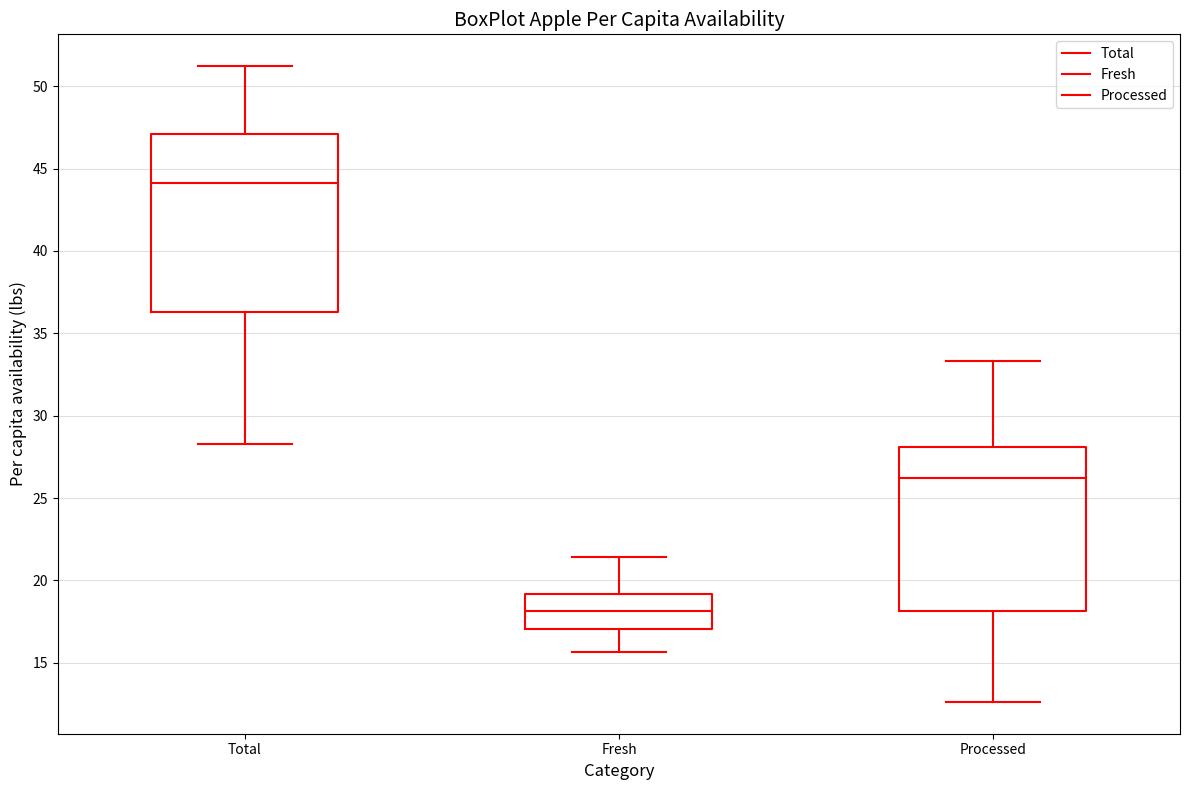

Comparing the boxes themselves (not the whiskers), which one is the tallest?

Total